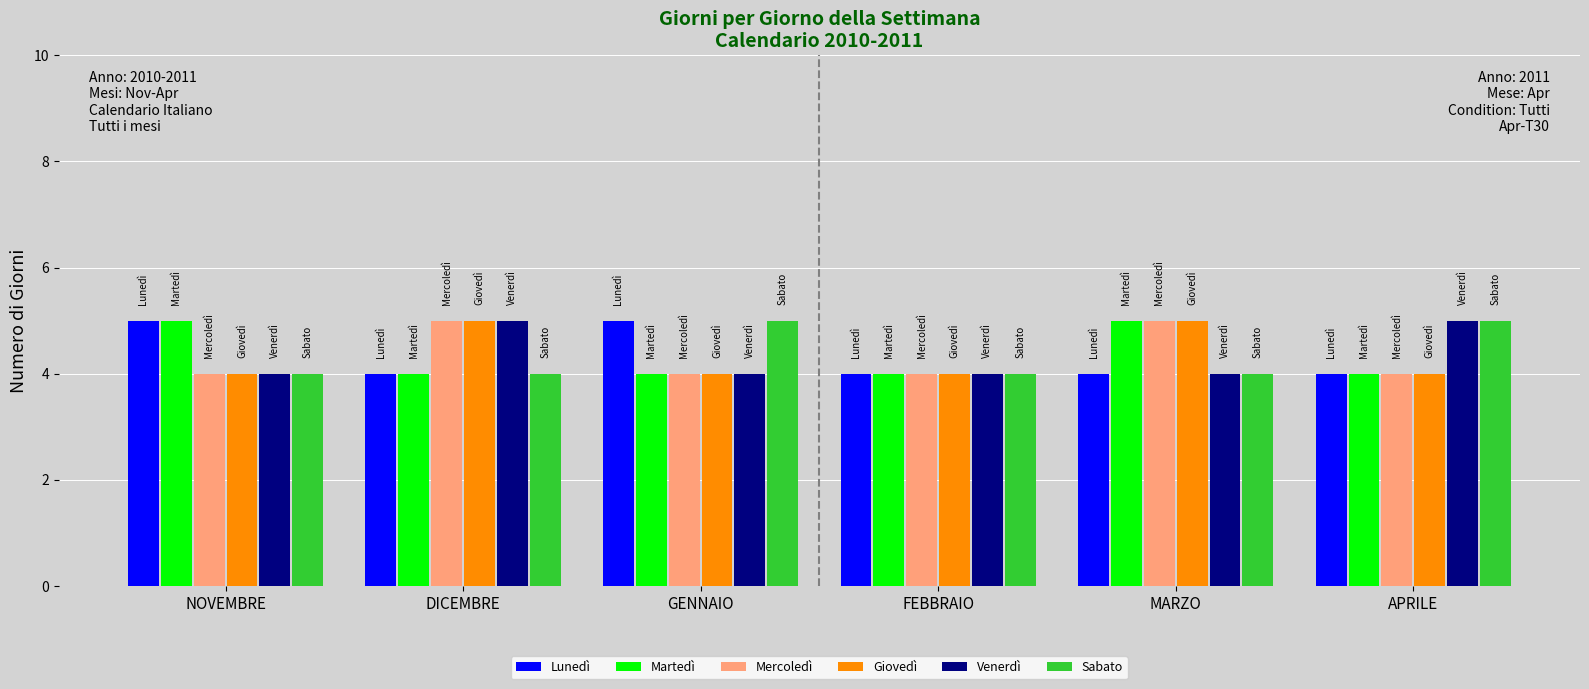

What is the total value across all series at MARZO?

27